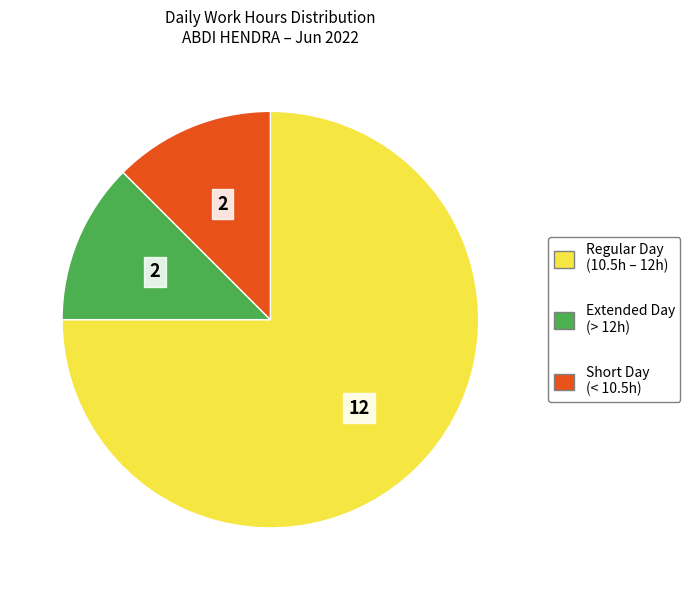

Is there any slice that represents more than half of the pie?

Yes